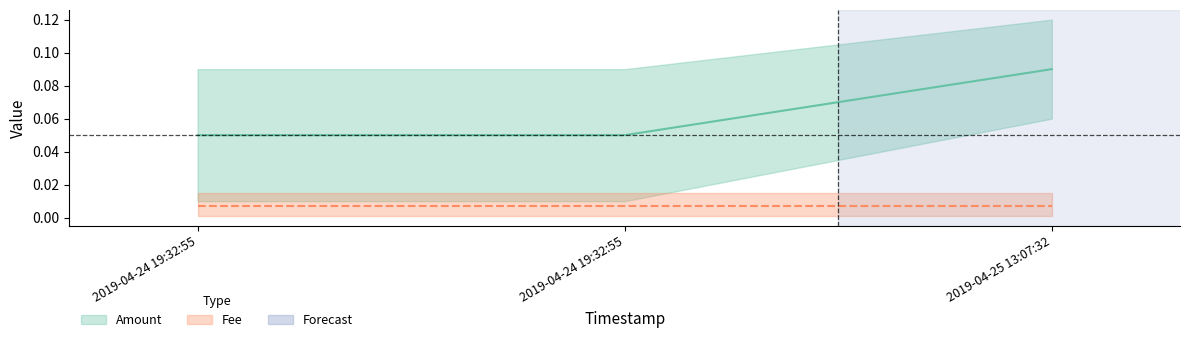

The chart shows a value of 0.1 at 2019-04-24 19:32:55. True or false?

True